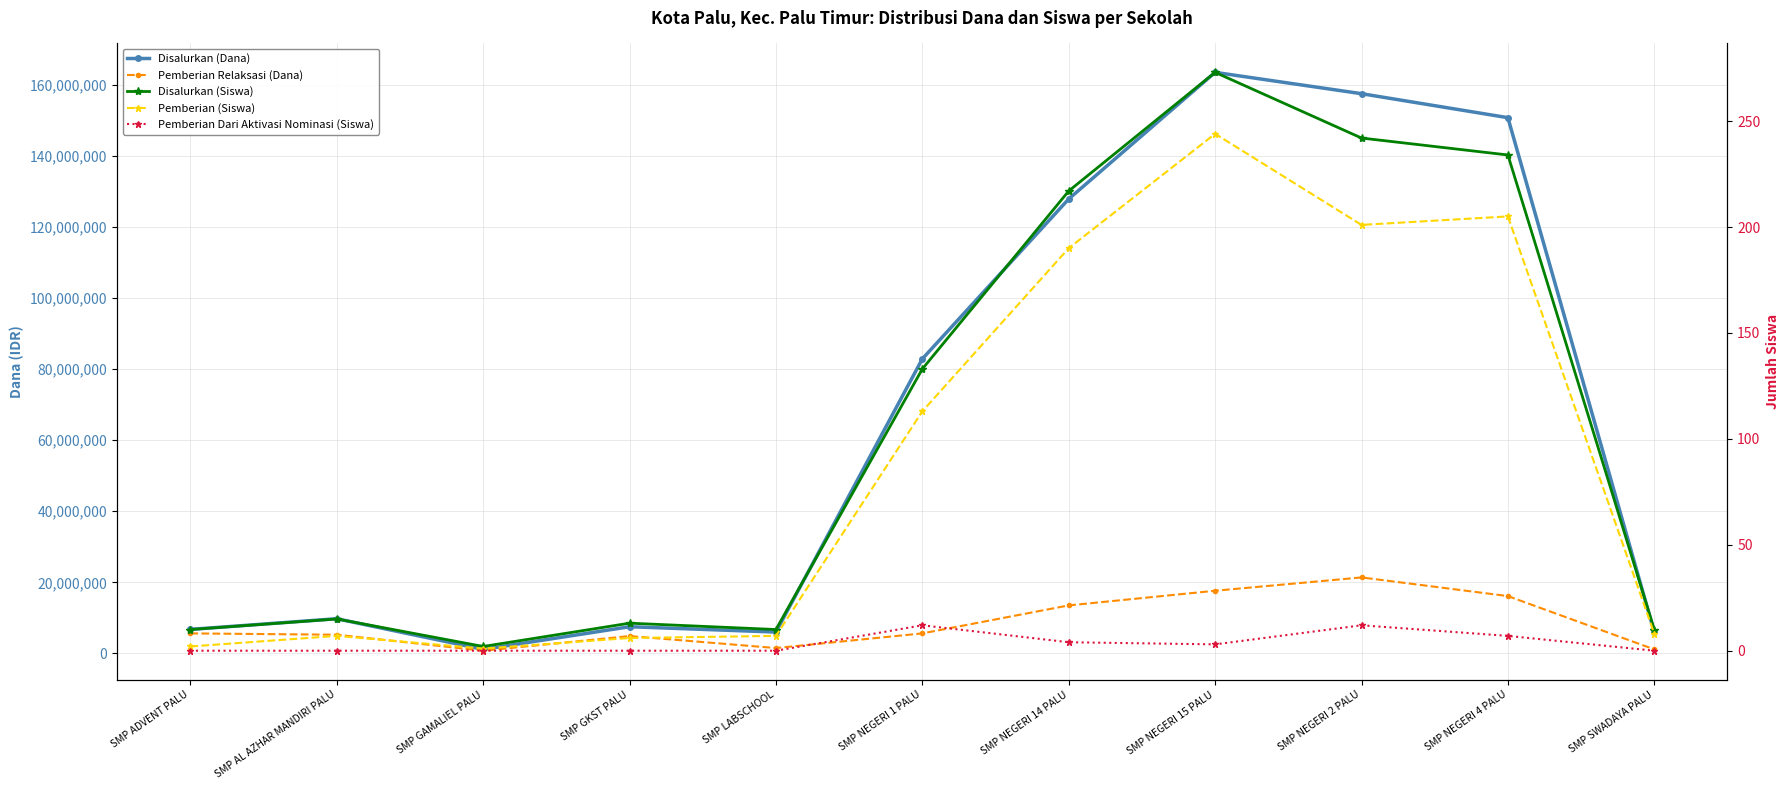

At SMP LABSCHOOL, list the series in order from largest to smallest.

Disalurkan (Dana), Pemberian Relaksasi (Dana), Disalurkan (Siswa), Pemberian (Siswa), Pemberian Dari Aktivasi Nominasi (Siswa)